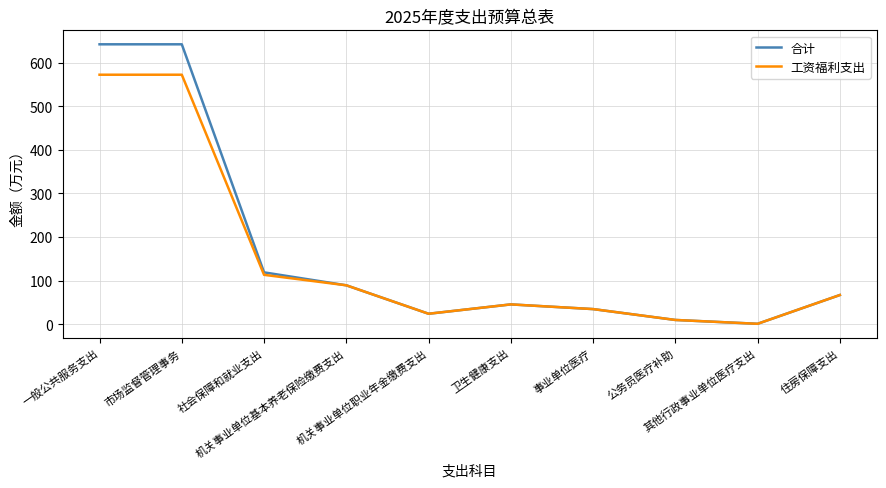

True or false: 合计 has a value of 208.2 at 一般公共服务支出.

False